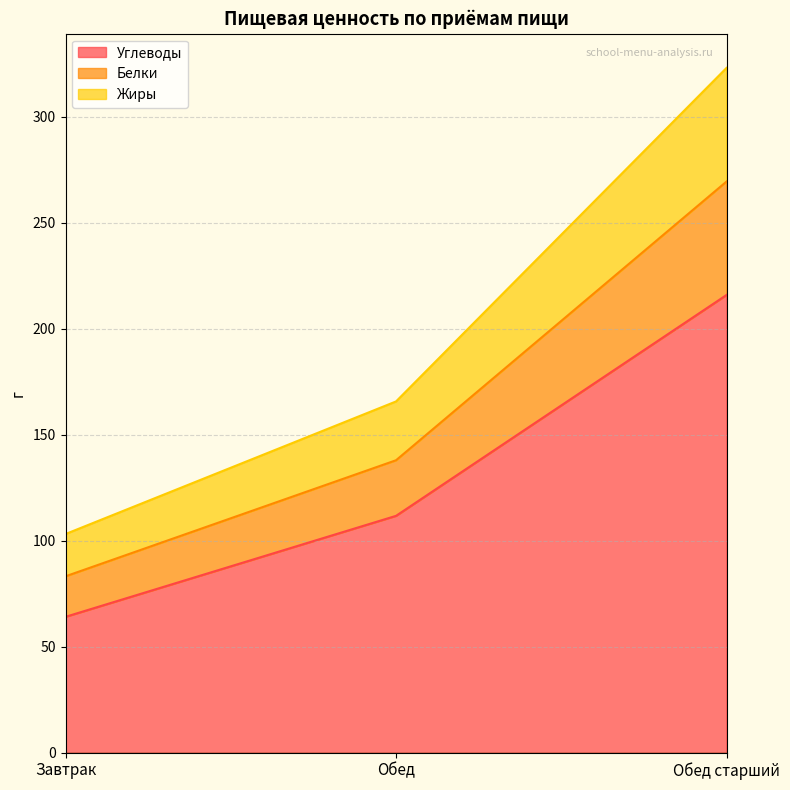

At how many categories does at least one series exceed 100?

3